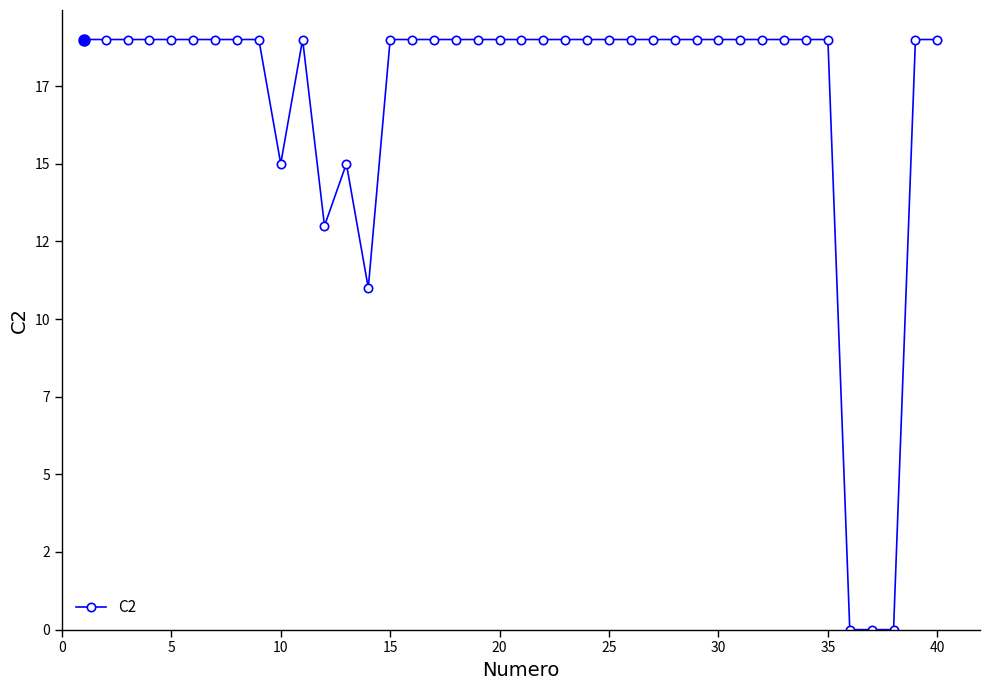

What is the difference between the second highest and second lowest values?

19